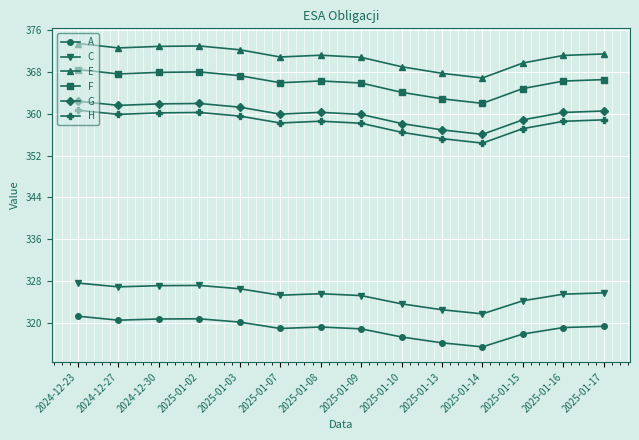

What is the highest value of the F series?

368.4